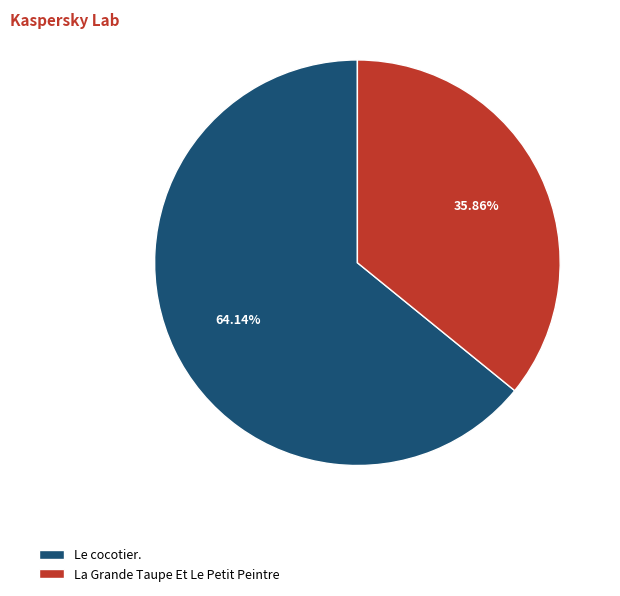

Rank the categories by value from lowest to highest.

La Grande Taupe Et Le Petit Peintre, Le cocotier.